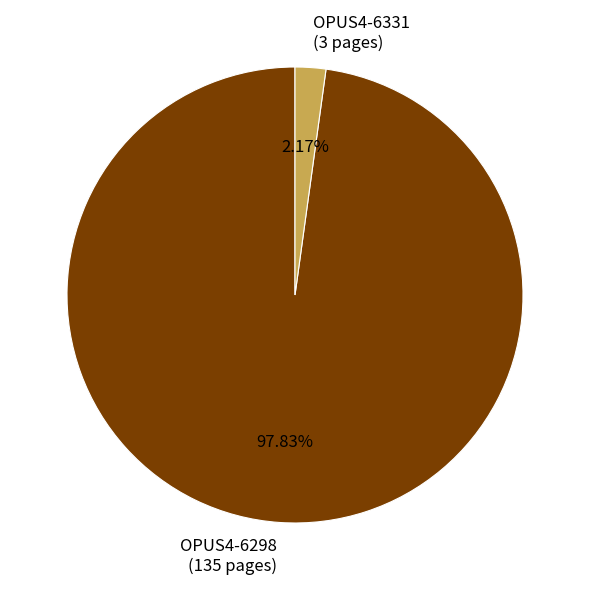

The OPUS4-6298 slice represents 85% of the pie. True or false?

False